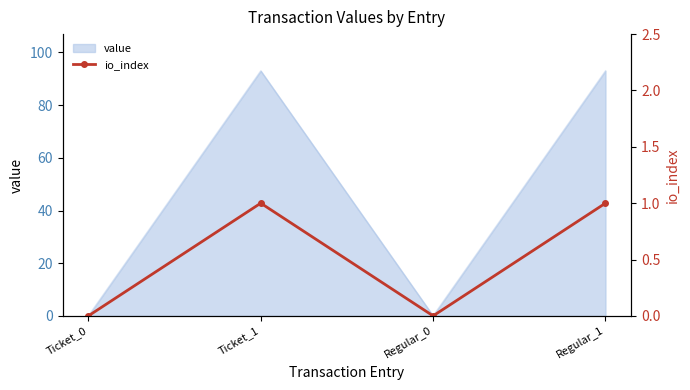

Reading left to right, what are all the values shown in this chart?

0	1	0	1